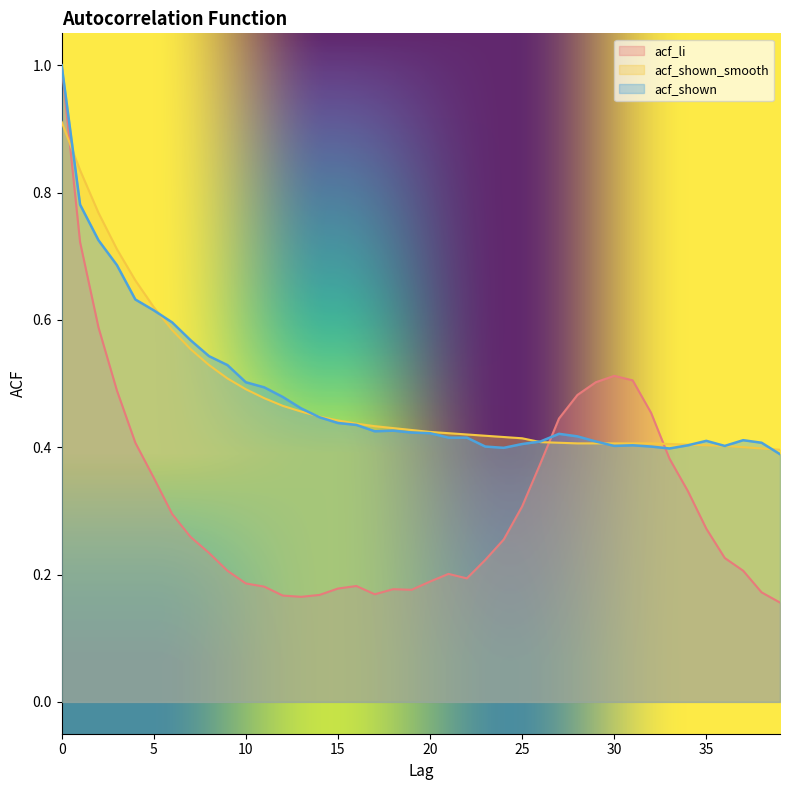

The acf_shown series shows 0.3 at 14. True or false?

False